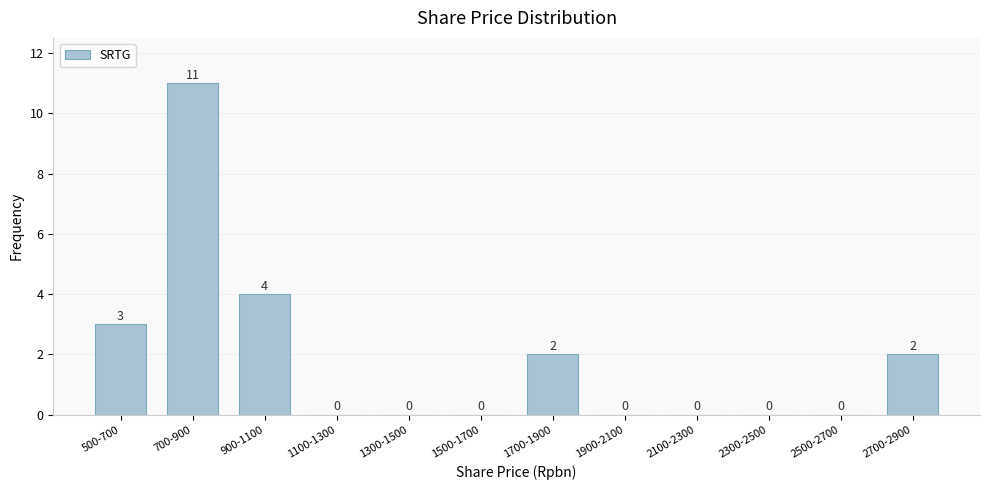

Reading right to left, transcribe all the data shown in this chart.

2700-2900=2	2500-2700=0	2300-2500=0	2100-2300=0	1900-2100=0	1700-1900=2	1500-1700=0	1300-1500=0	1100-1300=0	900-1100=4	700-900=11	500-700=3